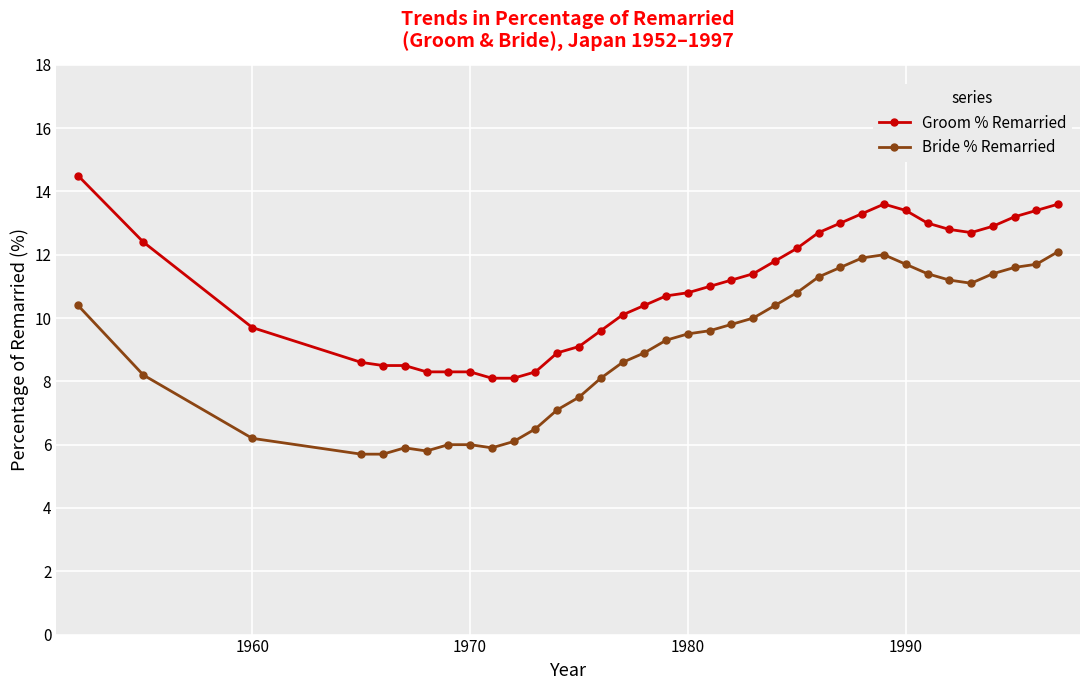

True or false: Bride % Remarried and Groom % Remarried intersect in this chart.

False